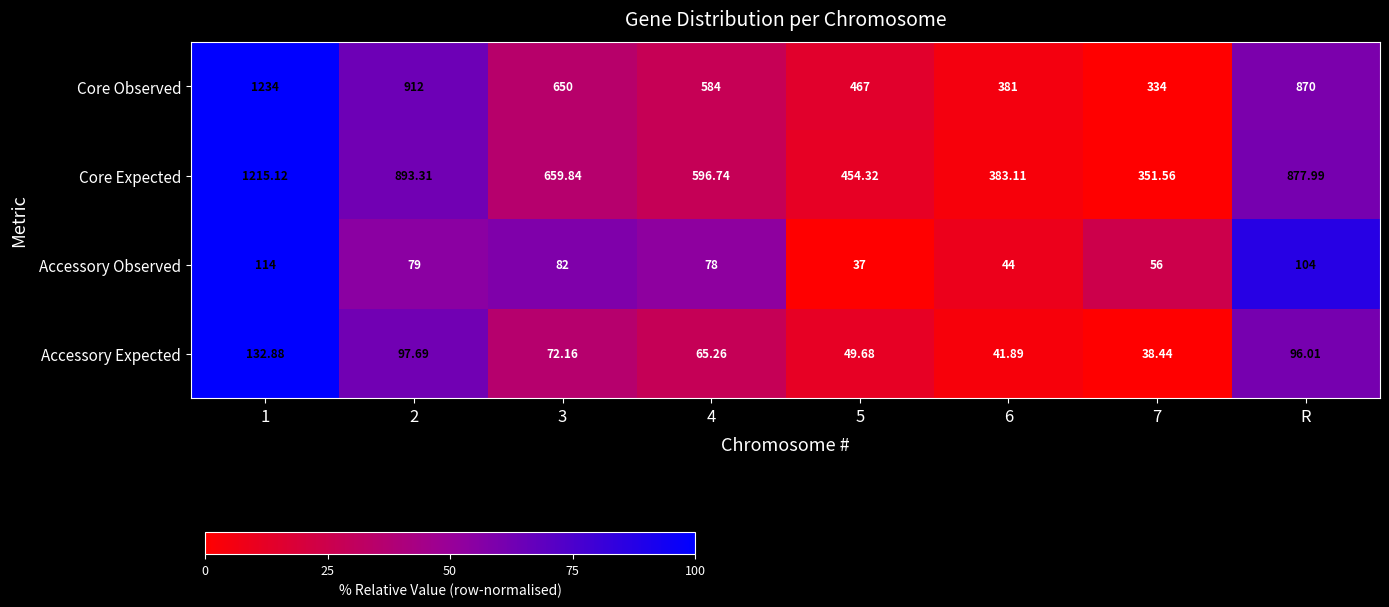

Which series has the largest range (max minus min)?

Core Observed